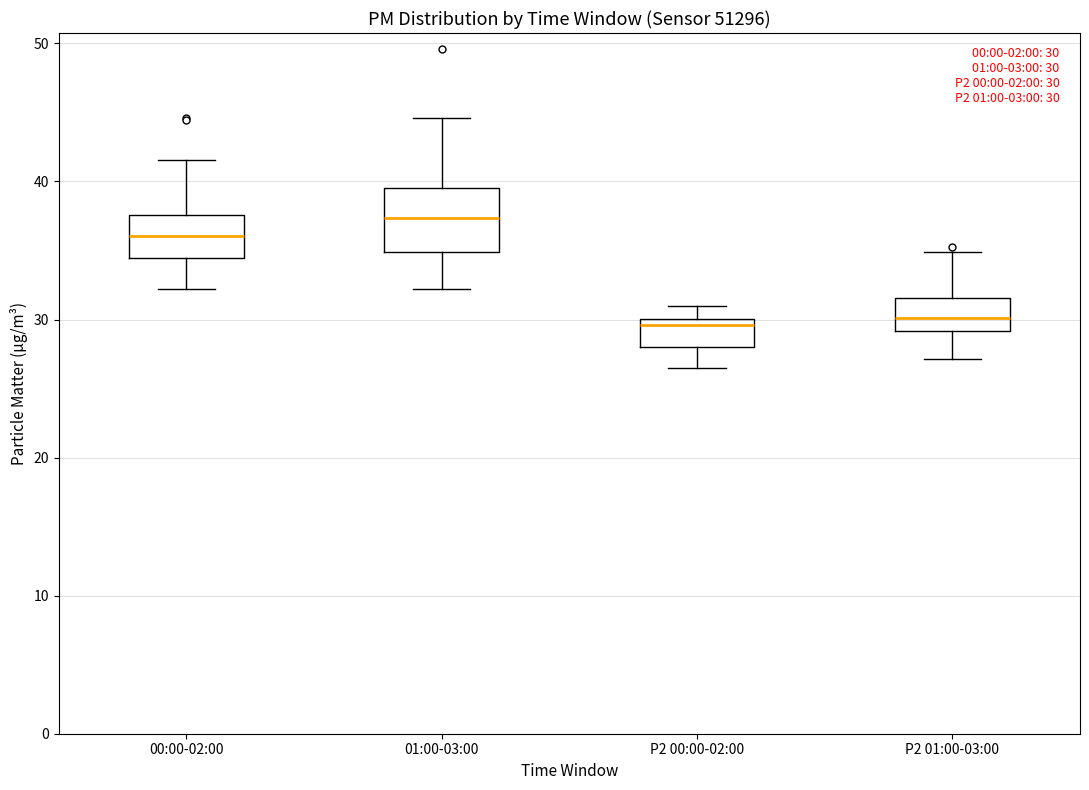

Comparing the boxes themselves (not the whiskers), which one is the tallest?

01:00-03:00